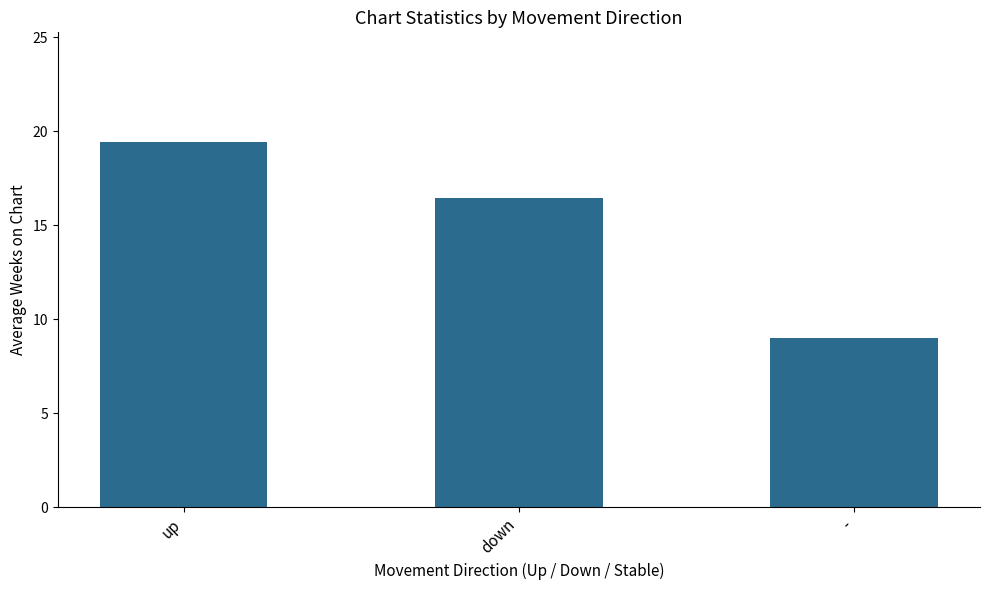

What is the difference between the values at up and -?

10.4